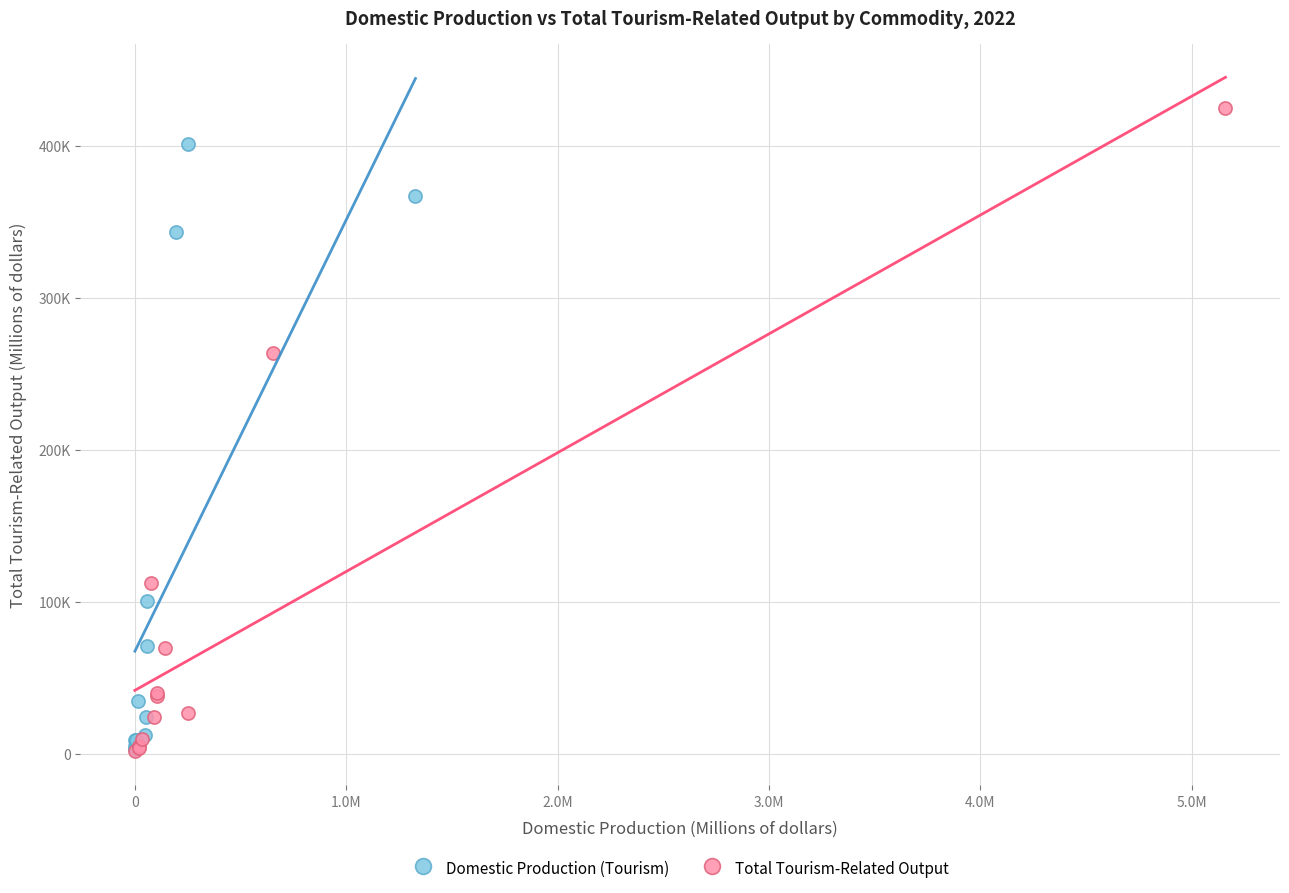

What are all the series names shown in the legend?

Domestic Production (Tourism), Total Tourism-Related Output